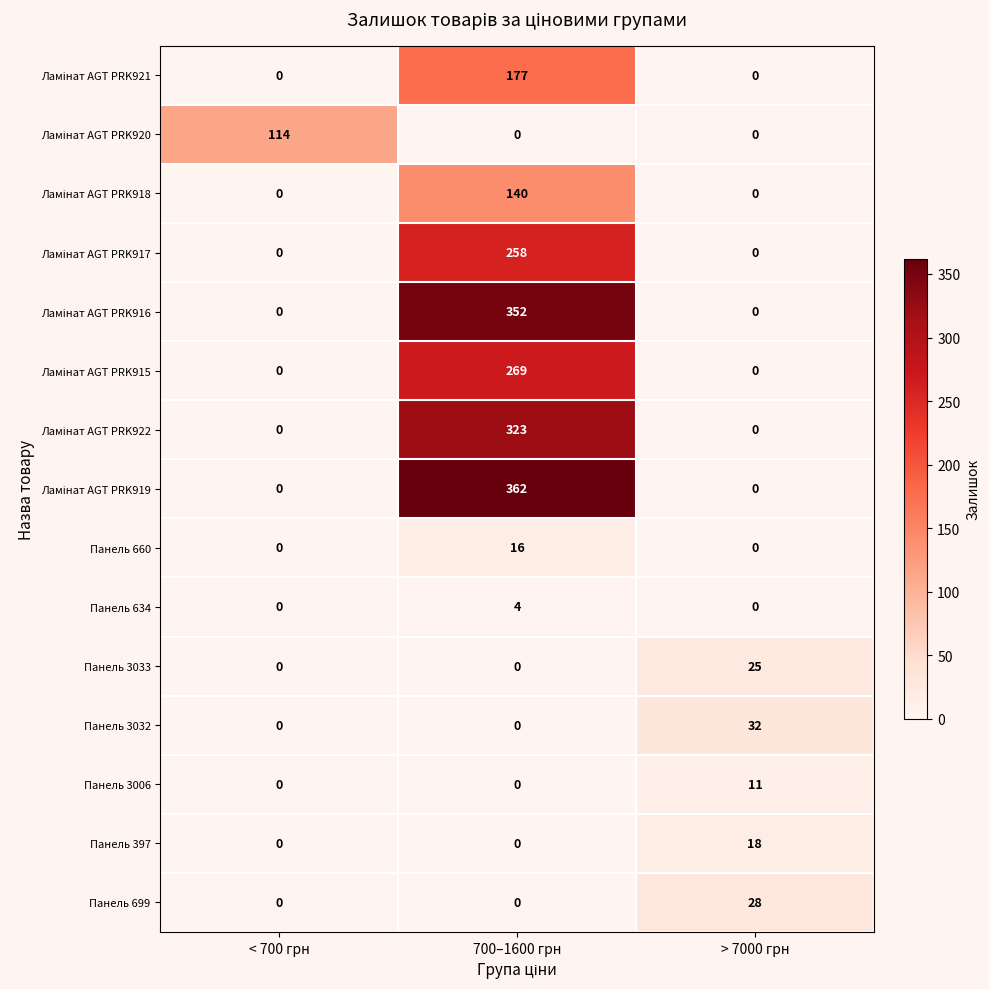

Count the Панель 3033 values in the range 0 to 25.

3